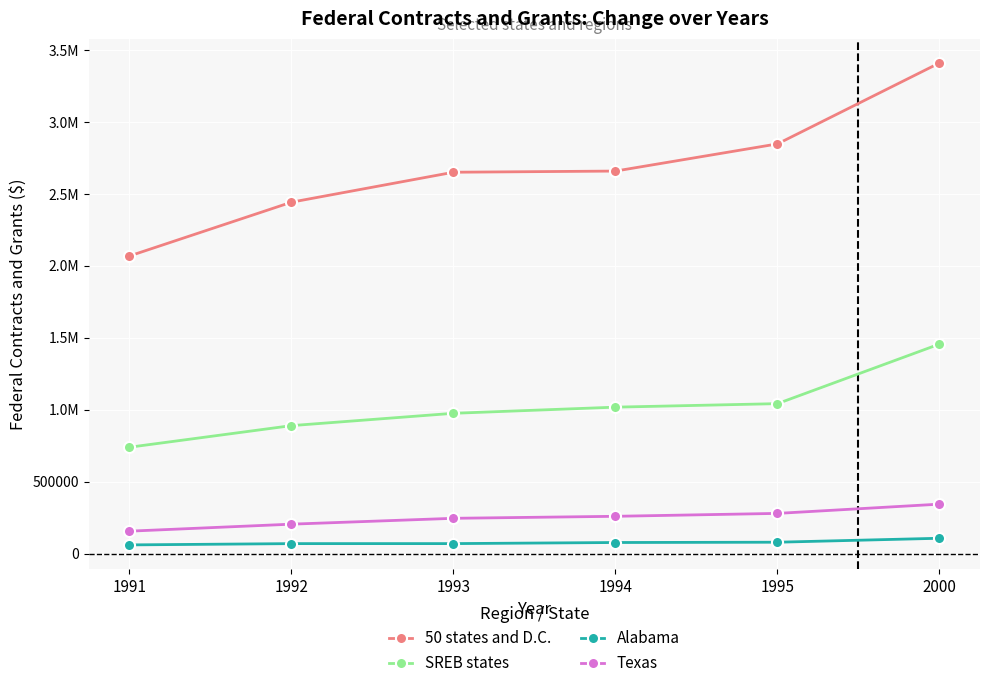

What is the difference between the 50 states and D.C. values at 1991 and 1993?

582398.5